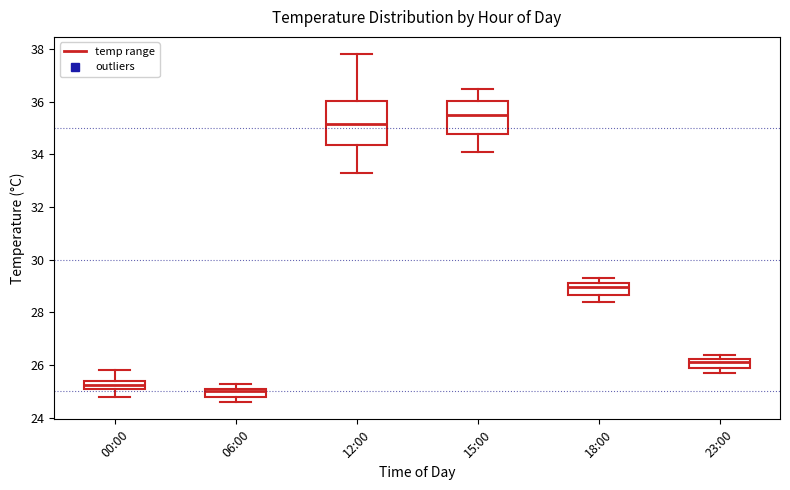

Where does the median line of the box for 18:00 sit on the y-axis? The values are not printed on the chart, so give them approximately, as read against the axis.

29.0